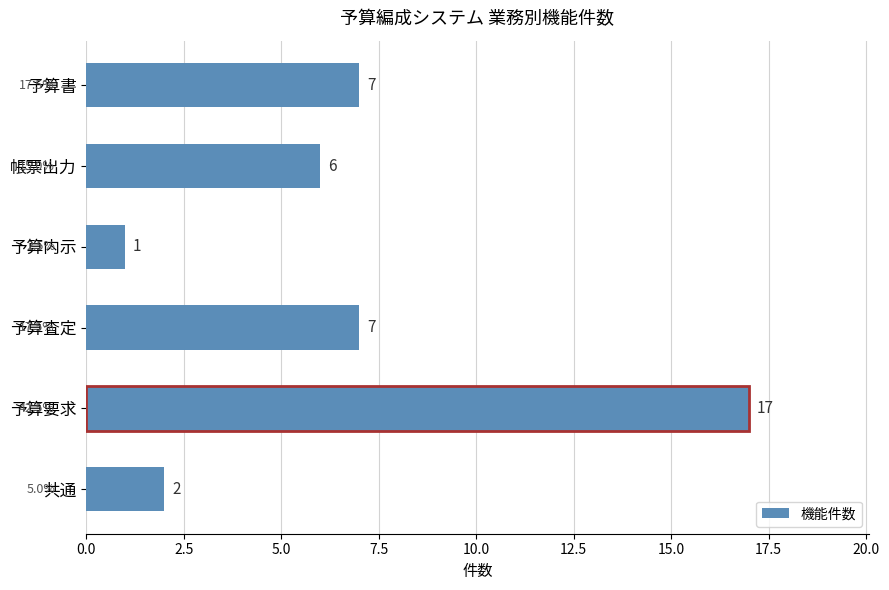

Reading bottom to top, list all the values displayed in this chart.

共通=2	予算要求=17	予算査定=7	予算内示=1	帳票出力=6	予算書=7